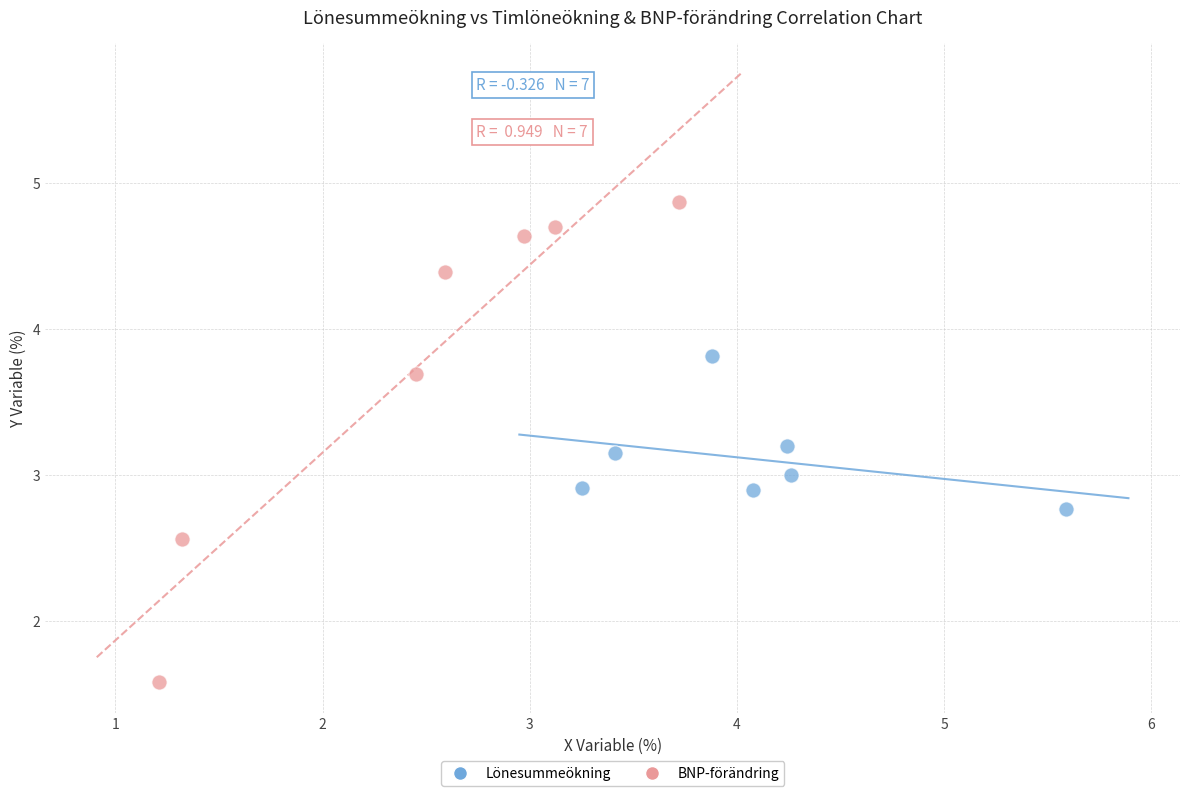

Which series reaches the maximum Y coordinate?

BNP-förändring